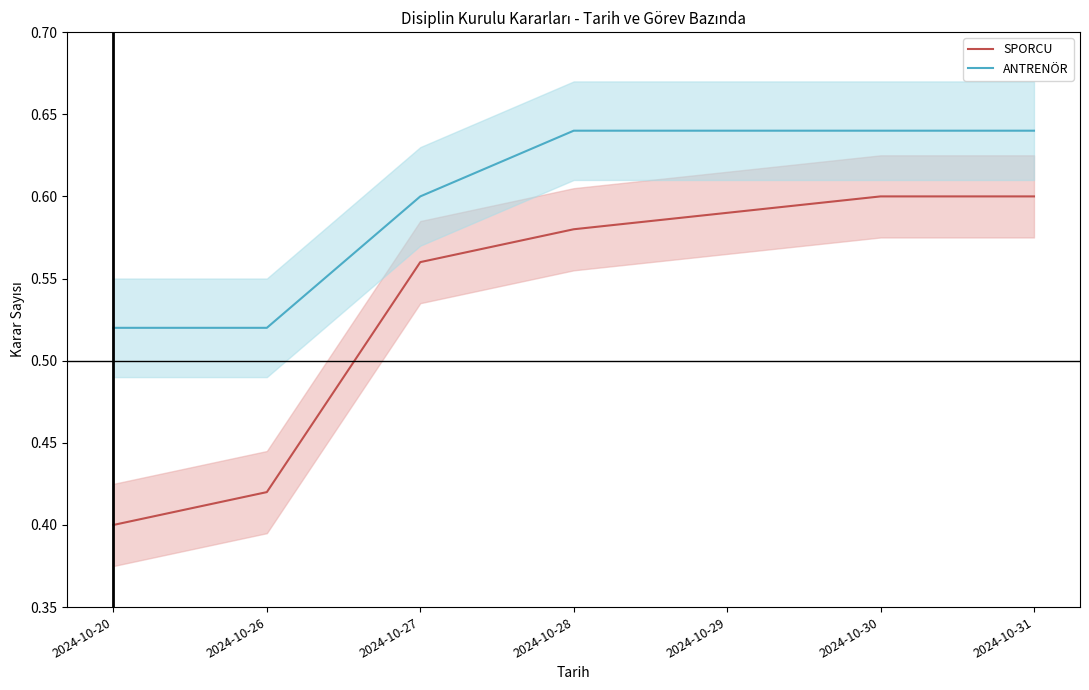

The ANTRENÖR series shows 0.4 at 2024-10-28. True or false?

False